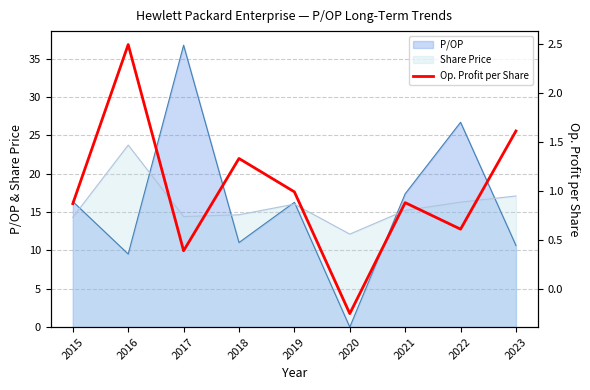

How many points are lower than both their immediate neighbors (excluding endpoints)?

3